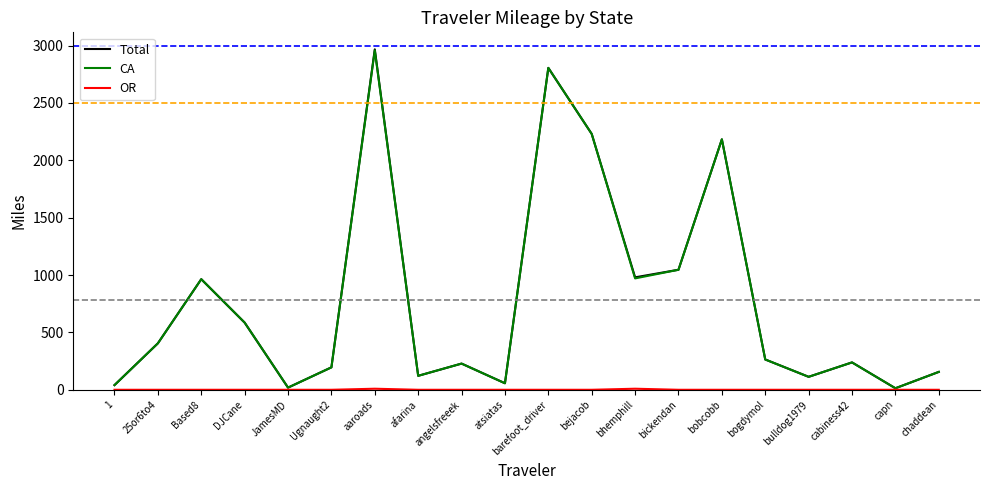

Which series changed the most between Based8 and aaroads?

Total